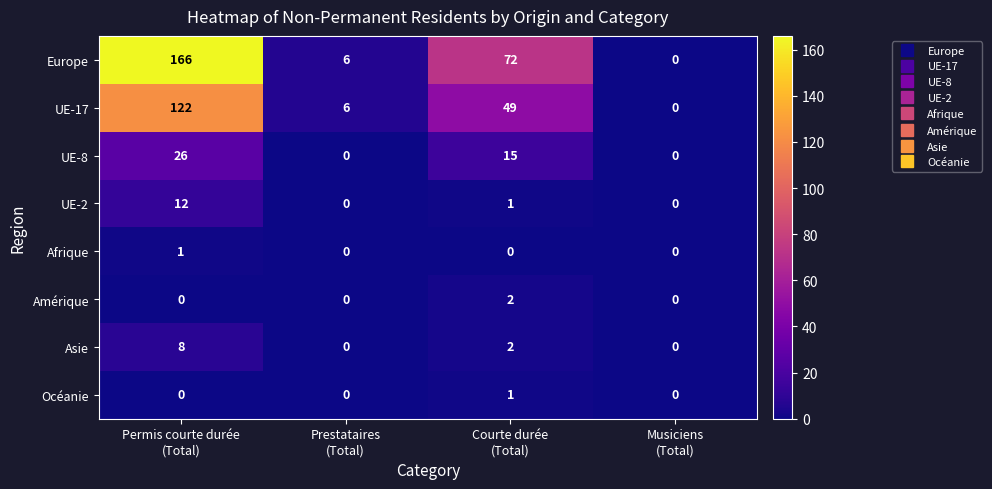

What is the difference between the highest and lowest values at Courte durée
(Total)?

72